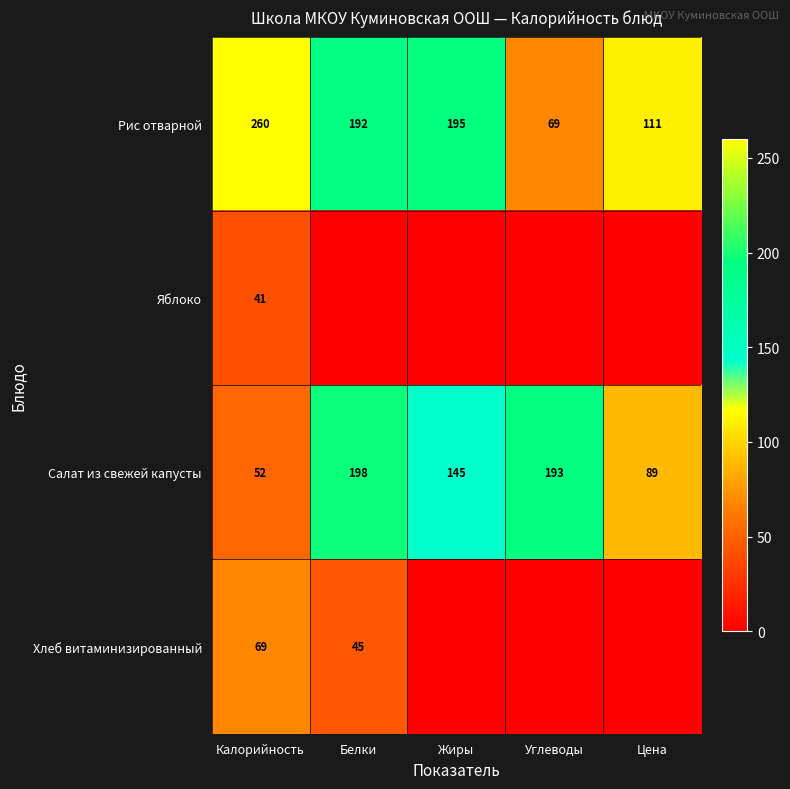

What is the sum of the Салат из свежей капусты values at Углеводы and Белки?

391